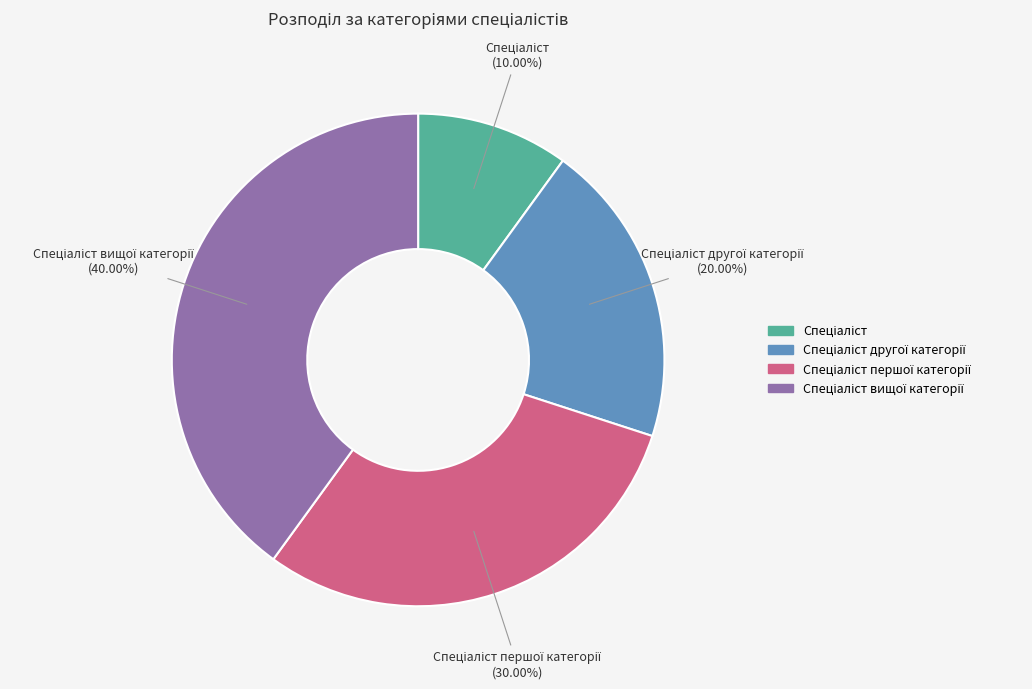

Does any single category account for the majority?

No